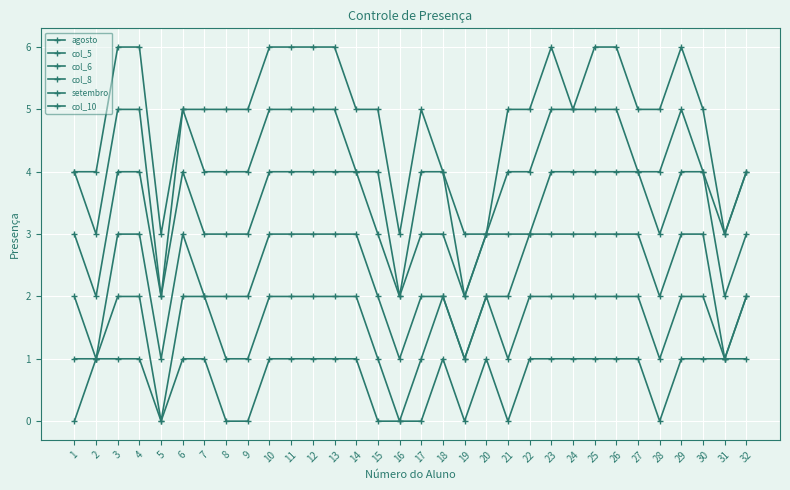

Reading left to right, extract all data points from this chart.

agosto: 0	1	1	1	0	1	1	0	0	1	1	1	1	1	0	0	0	1	0	1	0	1	1	1	1	1	1	0	1	1	1	1
col_5: 1	1	2	2	0	2	2	1	1	2	2	2	2	2	1	0	1	2	1	2	1	2	2	2	2	2	2	1	2	2	1	2
col_6: 2	1	3	3	1	3	2	2	2	3	3	3	3	3	2	1	2	2	1	2	2	3	3	3	3	3	3	2	3	3	1	2
col_8: 3	2	4	4	2	4	3	3	3	4	4	4	4	4	3	2	3	3	2	3	3	3	4	4	4	4	4	3	4	4	2	3
setembro: 4	3	5	5	2	5	4	4	4	5	5	5	5	4	4	2	4	4	2	3	4	4	5	5	5	5	4	4	5	4	3	4
col_10: 4	4	6	6	3	5	5	5	5	6	6	6	6	5	5	3	5	4	3	3	5	5	6	5	6	6	5	5	6	5	3	4